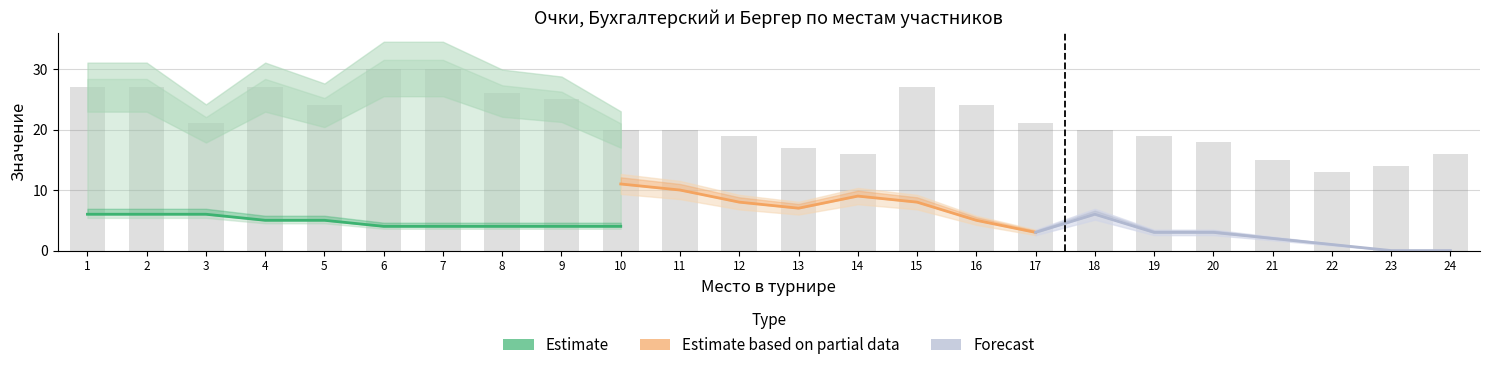

What is the average value of the Очки series?

4